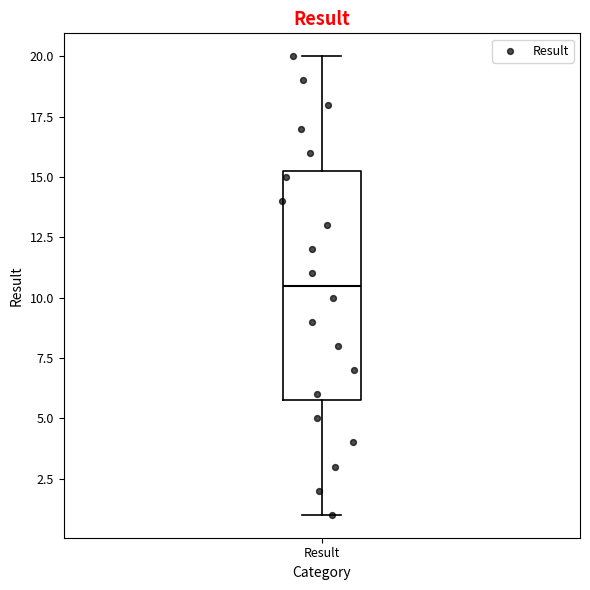

Where does the median line of the box for Result sit on the y-axis? The values are not printed on the chart, so give them approximately, as read against the axis.

10.5